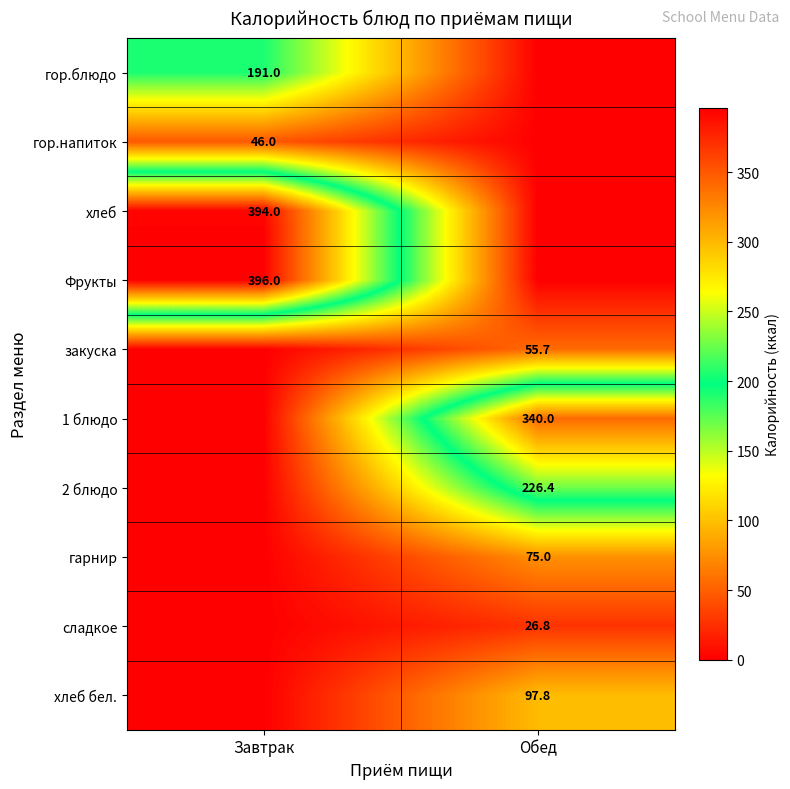

How many series are shown in this chart?

10